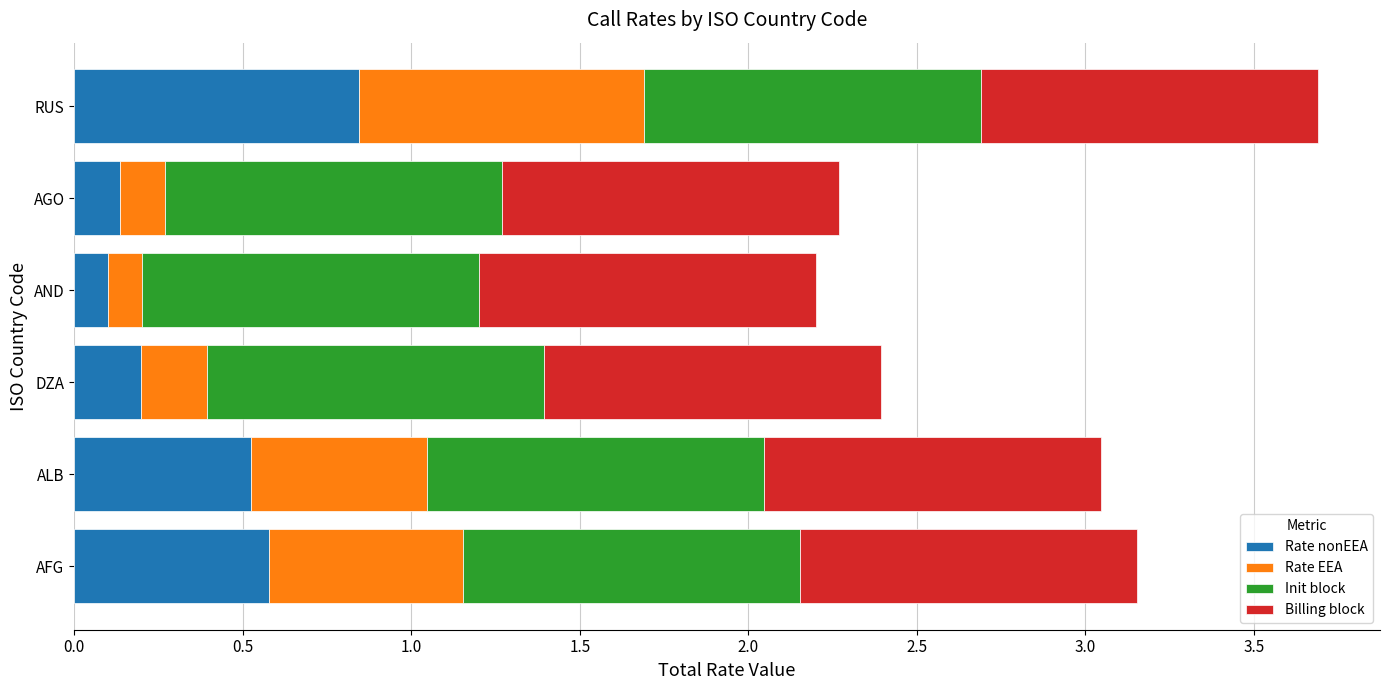

Which category has the highest value in the Rate nonEEA series?

RUS